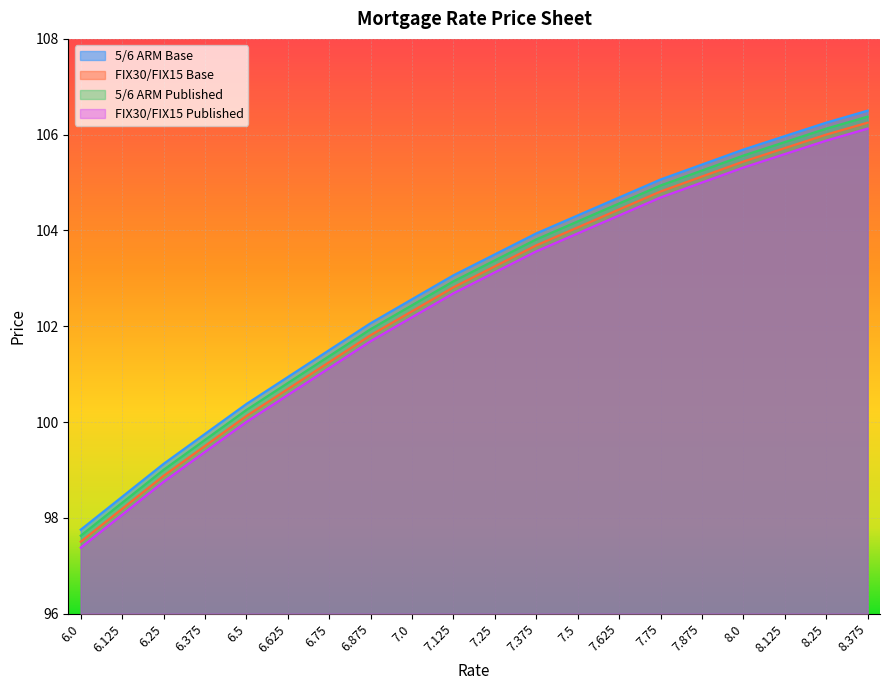

Is it true that FIX30/FIX15 Base equals 103.7 at 7.375?

True